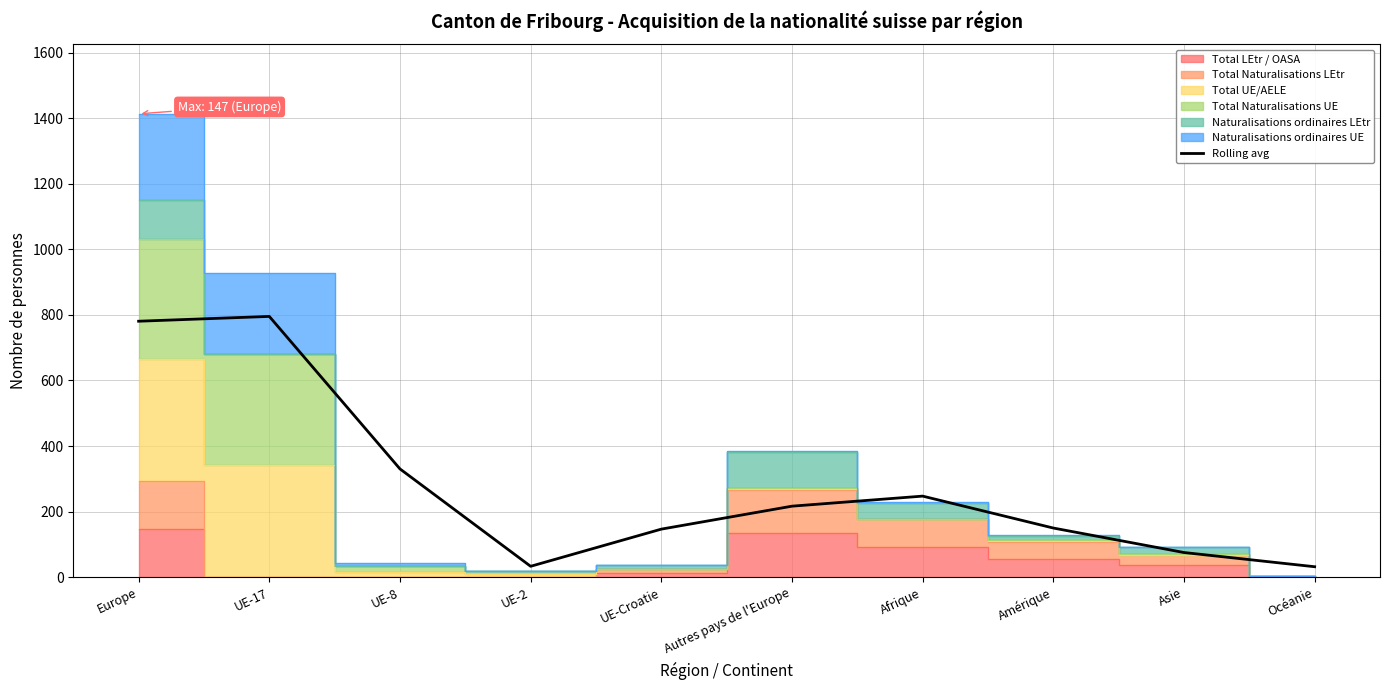

Reading left to right, what are all the values shown in this chart?

780.7	795.3	330.3	33.3	146.7	216.7	247.3	150.0	75.3	32.0